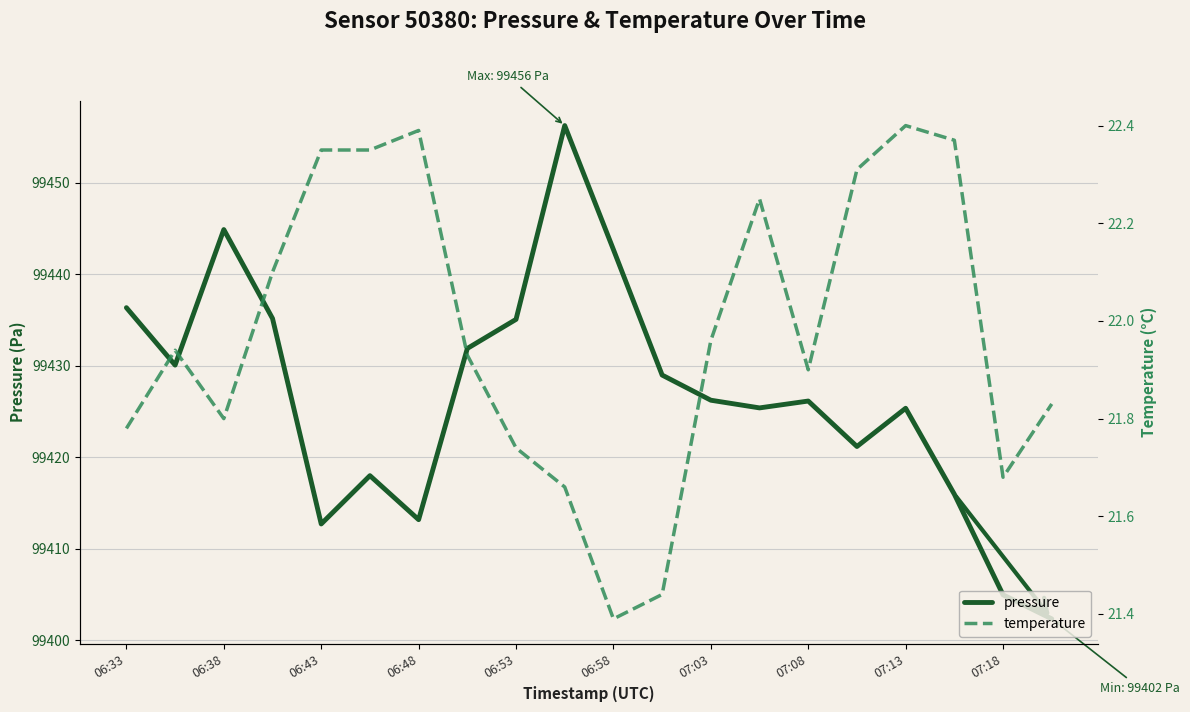

What is the lowest value of the pressure series?

99402.3